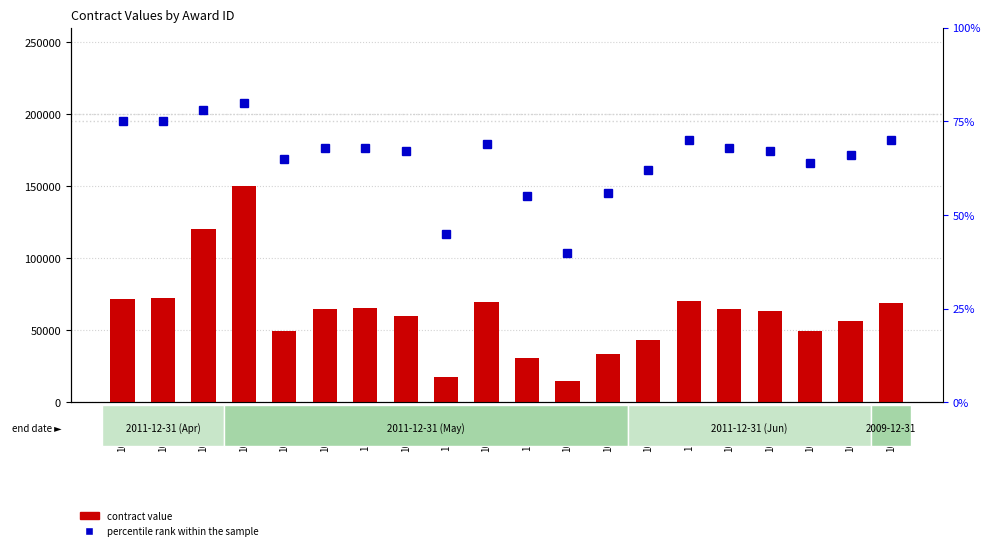

How many values in the contract value series exceed 65035?

10